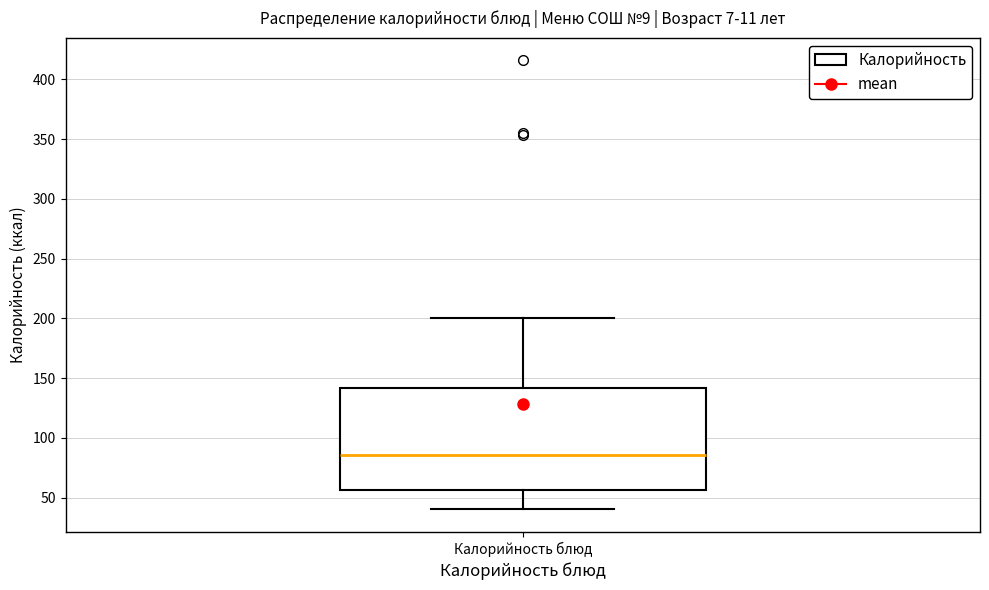

Transcribe this box plot: give where the median line is, the range the box spans, and where the two whiskers end, as read against the y-axis. The values are not printed on the chart, so give them approximately, as read against the axis.

median 85, box 55 to 140, whiskers 40 to 200